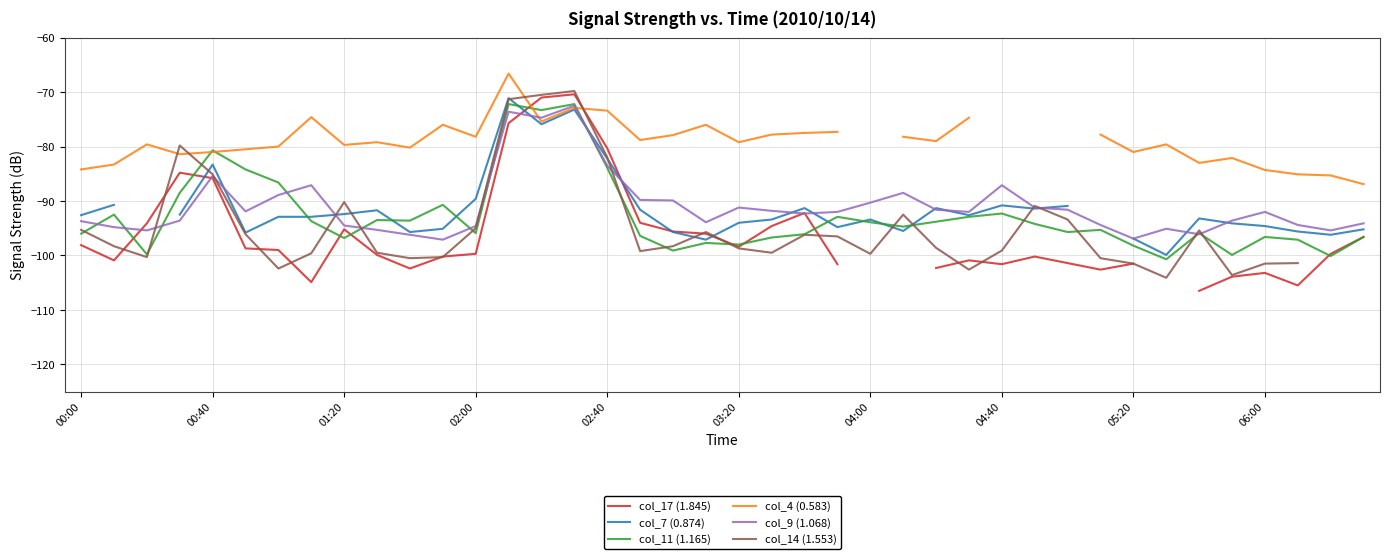

What is the lowest value of the col_9 (1.068) series?

-97.1